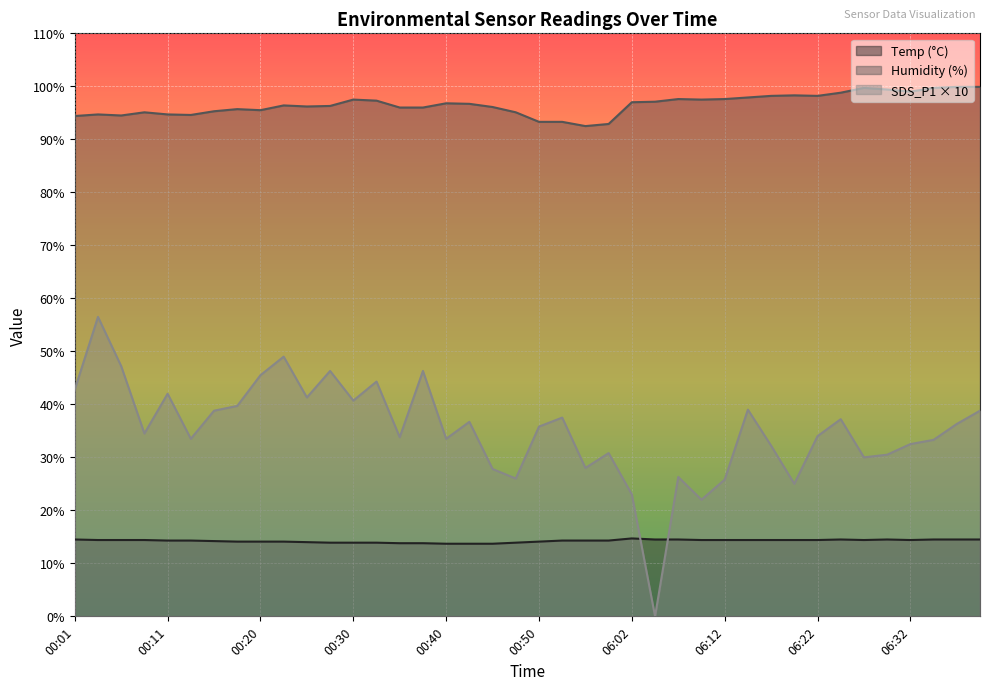

What is the value of the SDS_P1 point at the 5th from the left?

42.0